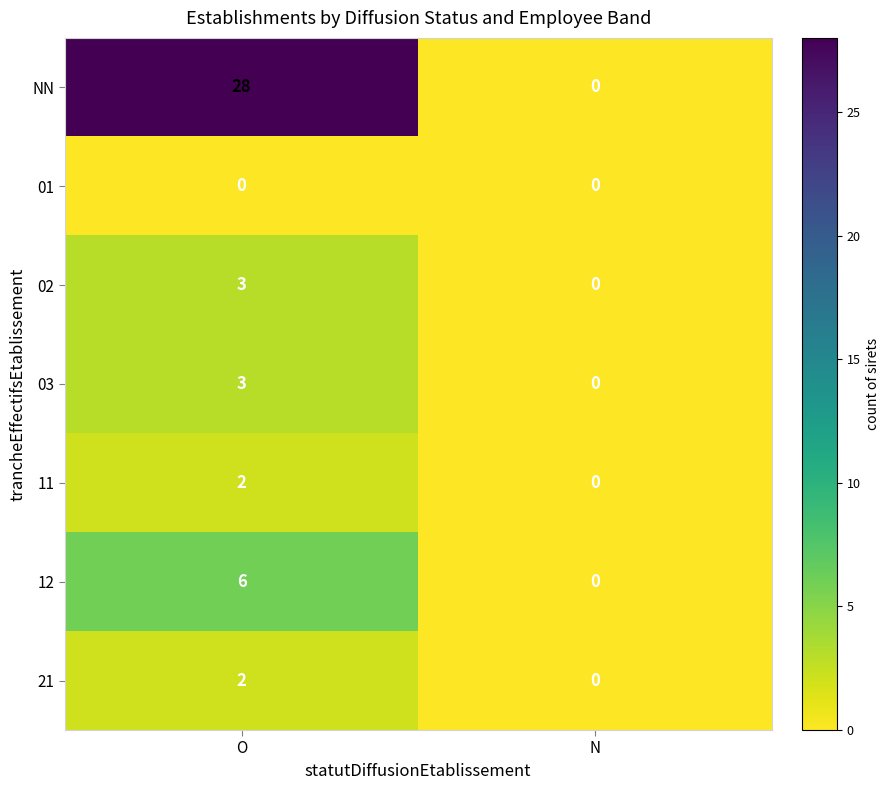

At how many categories does at least one series exceed 13?

1